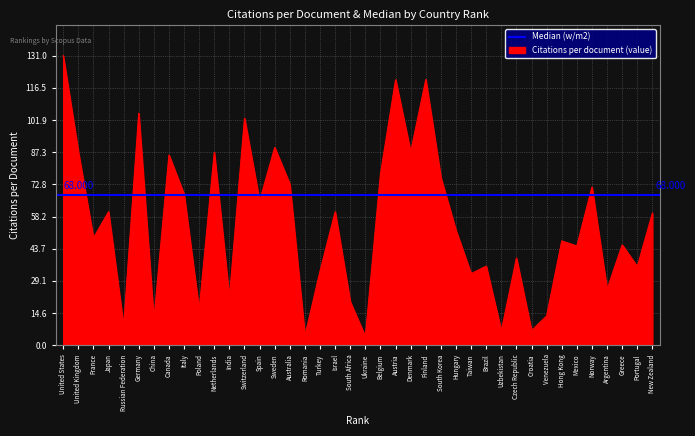

Which has a higher value, Norway or Japan?

Norway